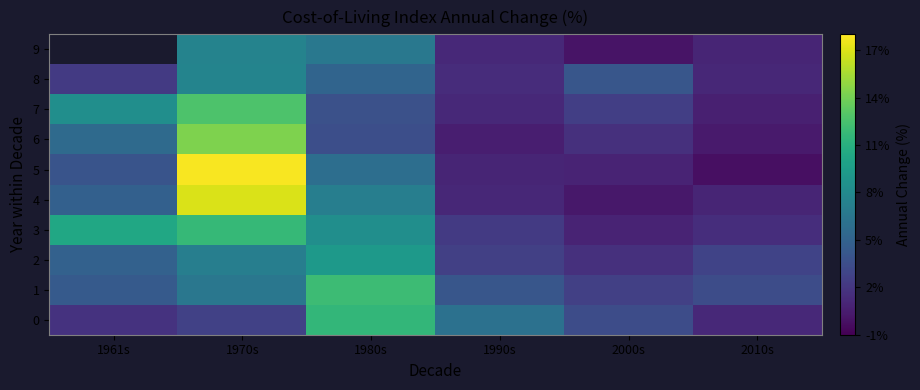

What is the sum of the 1 values at 2000s and 2010s?

6.0